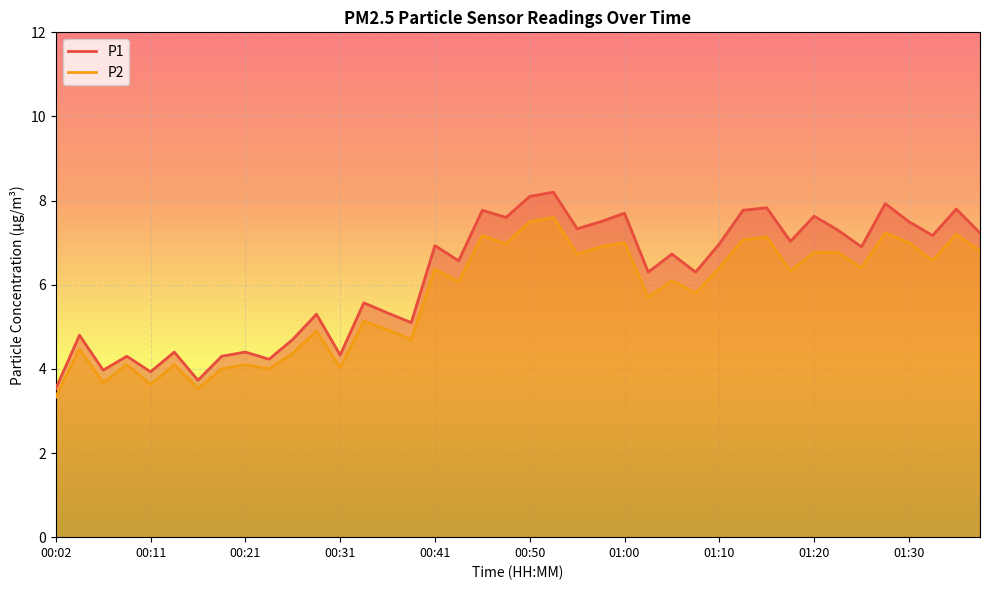

Does the chart display data point markers on the line(s)?

No